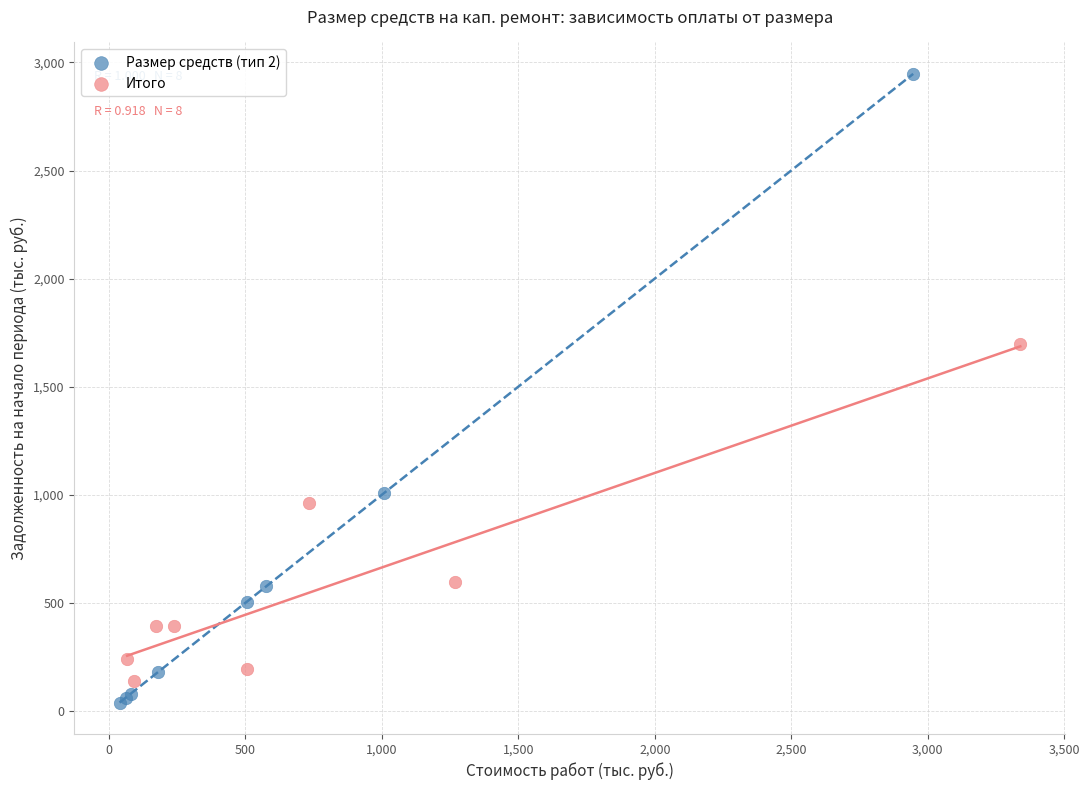

Which series has the largest Y range (max minus min)?

Размер средств (тип 2)